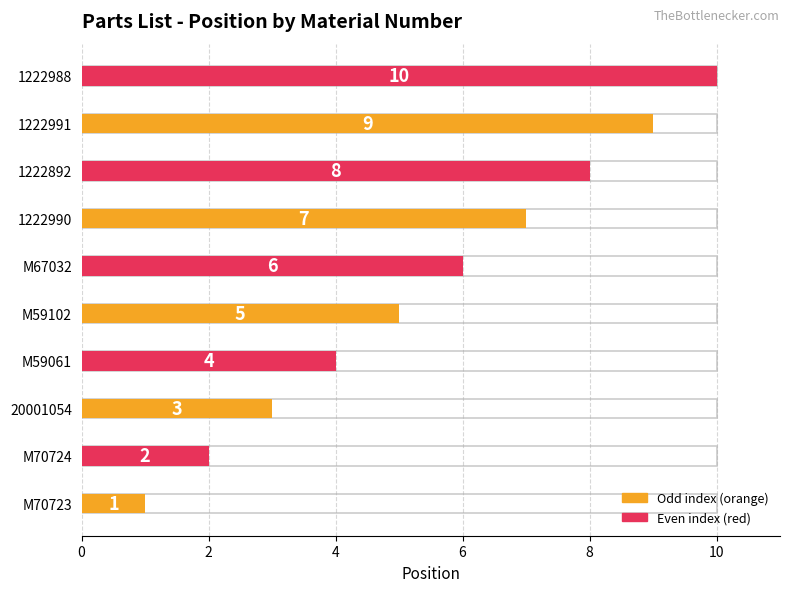

Reading right to left, list all the values displayed in this chart.

10	9	8	7	6	5	4	3	2	1